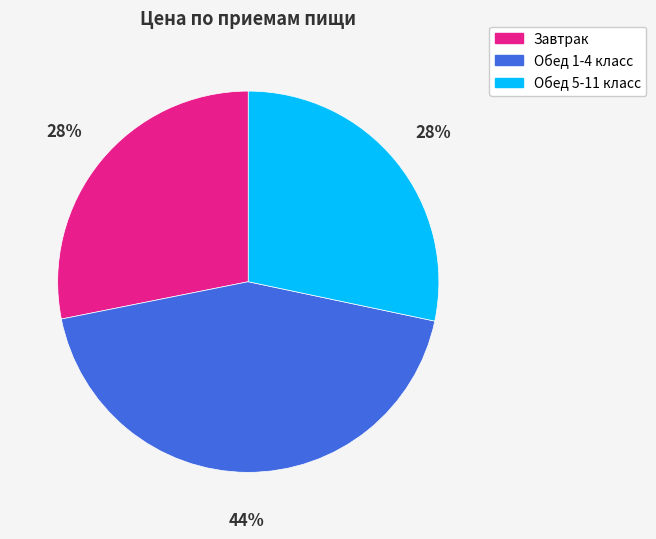

How many segments does this pie chart have?

3